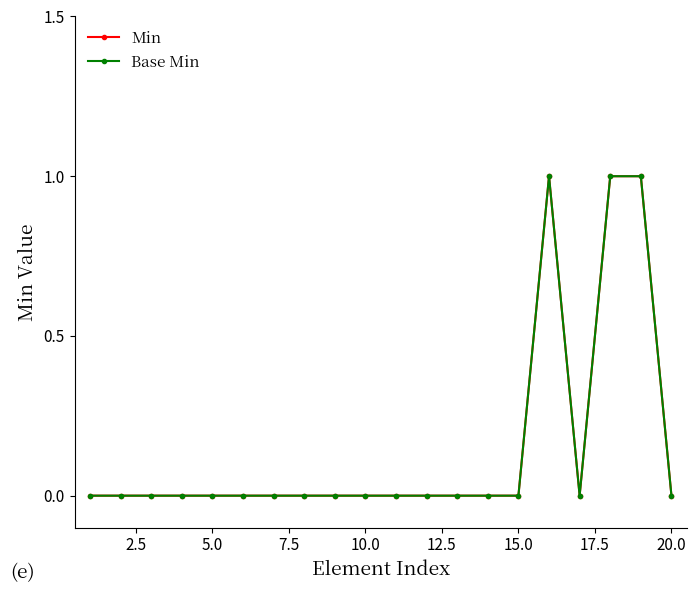

Is this an area chart (filled region under the line)?

No